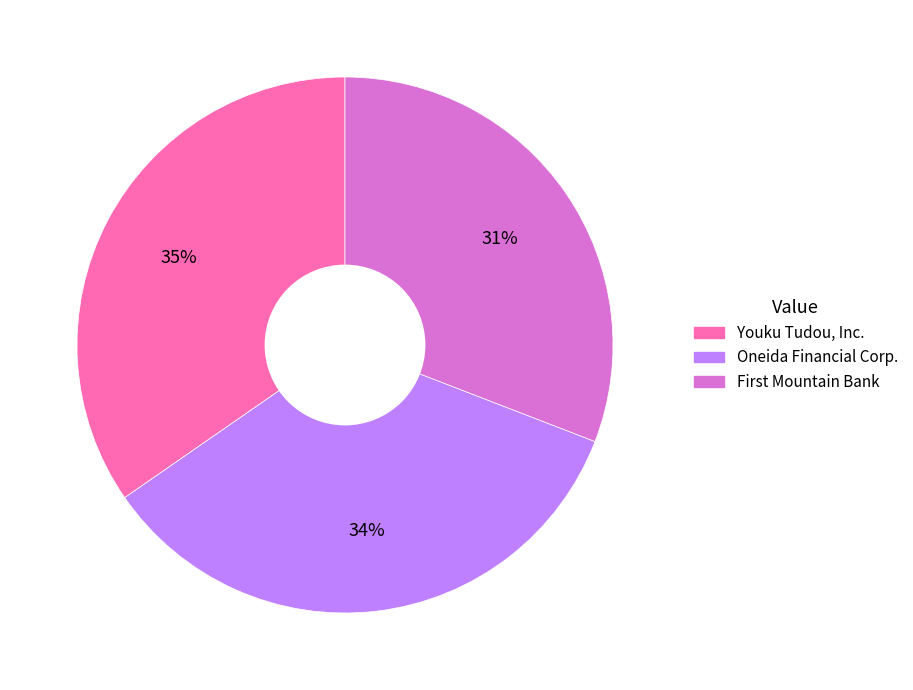

Count the number of slices in the pie.

3